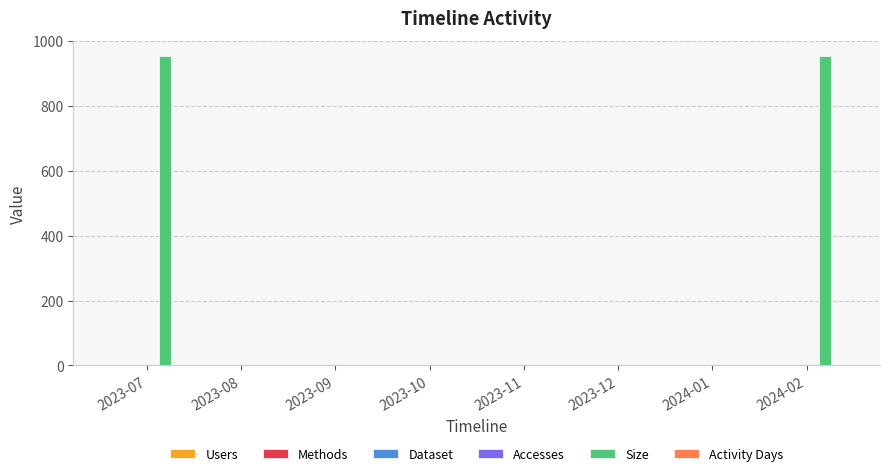

Which series has the largest total across all categories?

Size